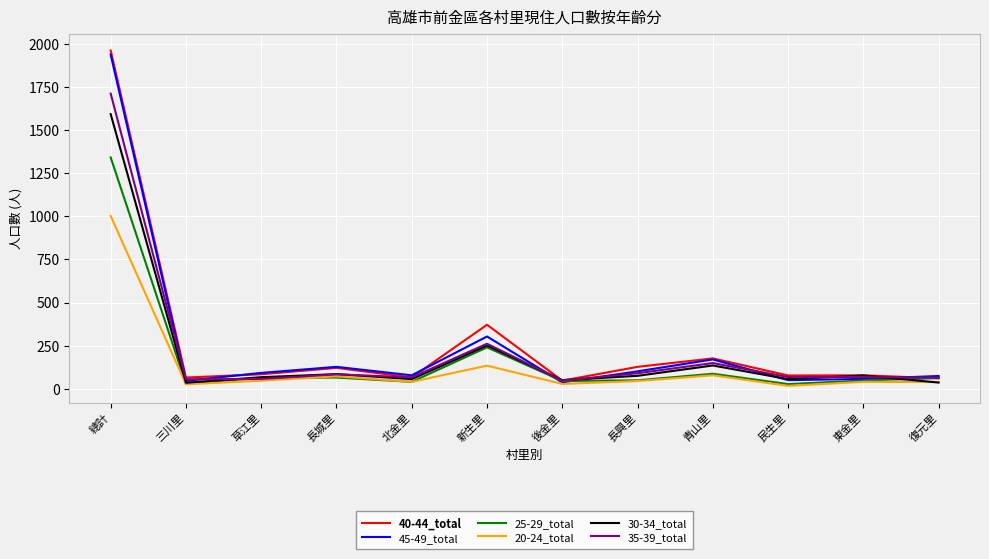

What is the sum of the 35-39_total values at 復元里 and 三川里?

119